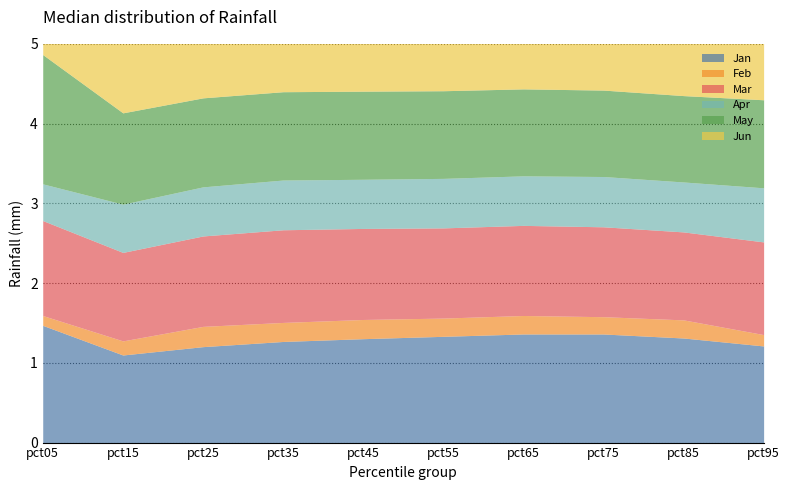

True or false: Apr and May intersect in this chart.

False